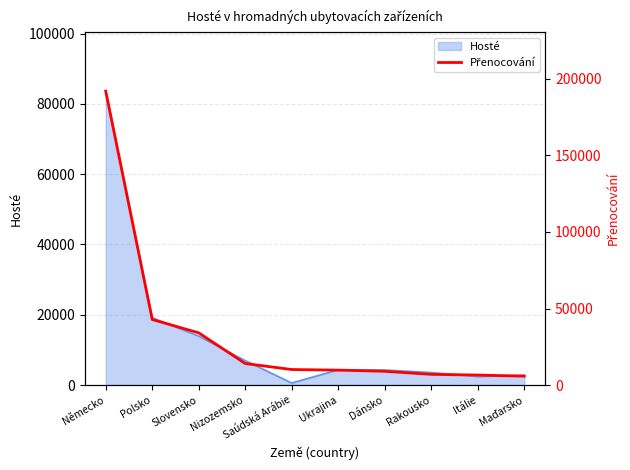

Where is Hosté nearest to the value 42119?

Polsko